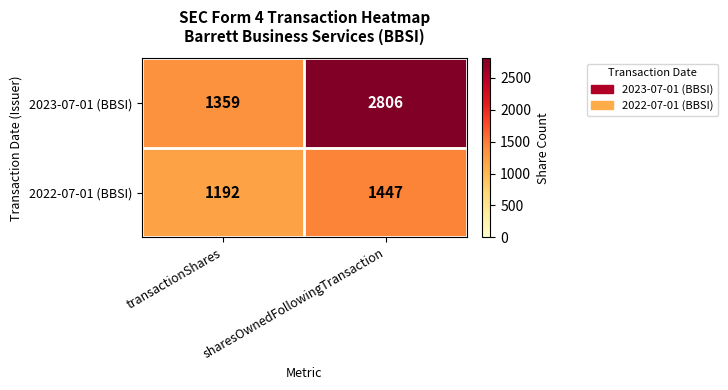

True or false: 2022-07-01 (BBSI) has a value of 2509 at sharesOwnedFollowingTransaction.

False